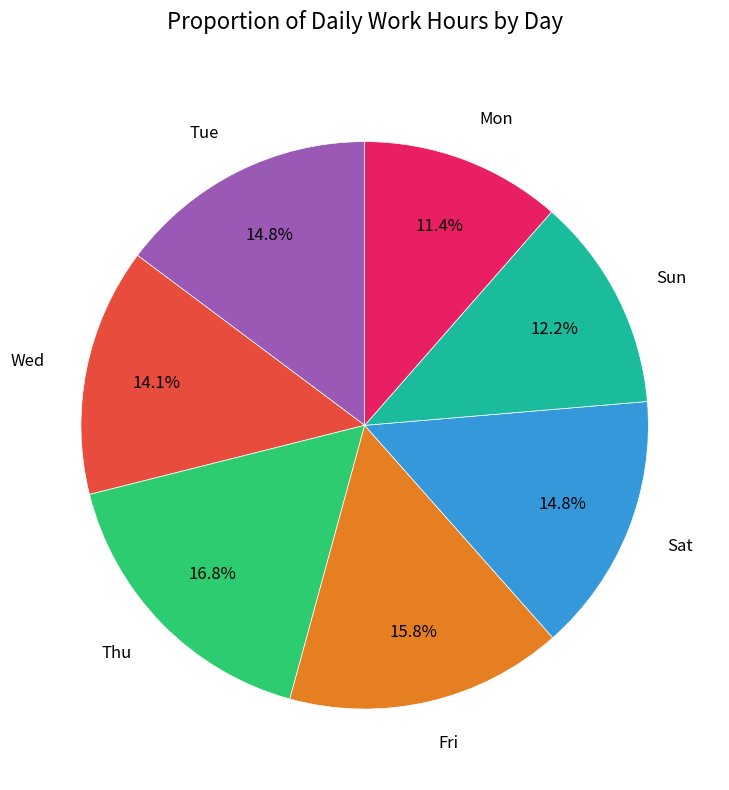

How many slices are in this pie chart?

7